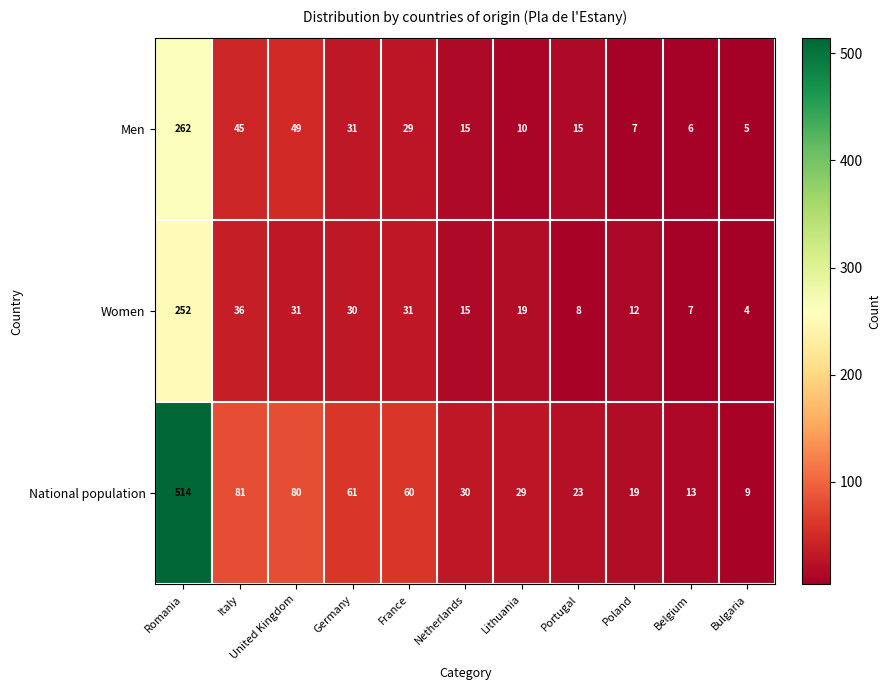

What is the difference between the maximum and second lowest values in the National population series?

501